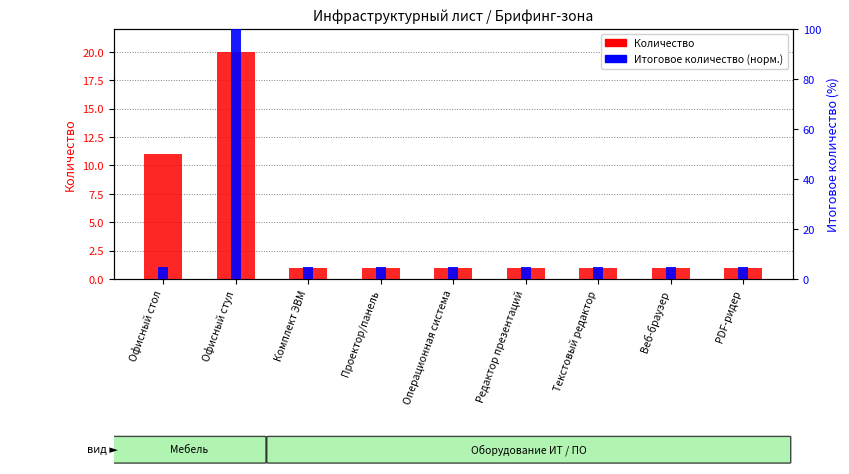

Read the Количество value at Офисный стул.

20